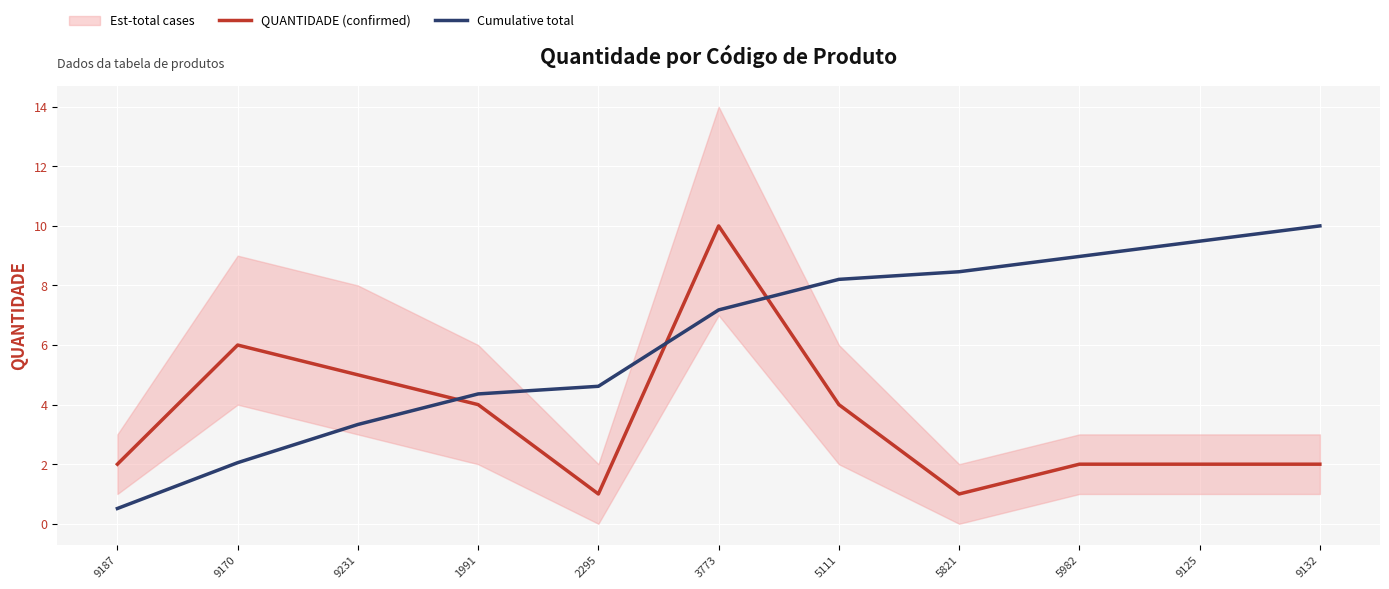

Which series ends up on top after the final intersection of QUANTIDADE (confirmed) and Cumulative total?

Cumulative total